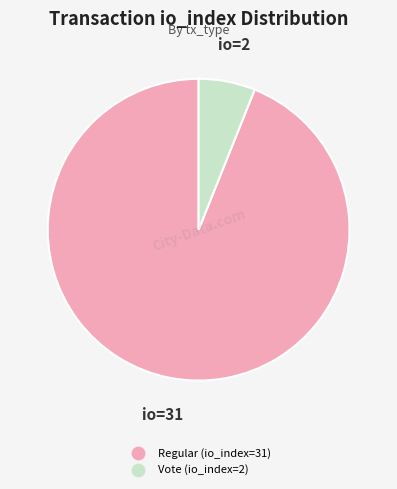

What is the largest slice in the pie chart?

Regular (io_index=31)